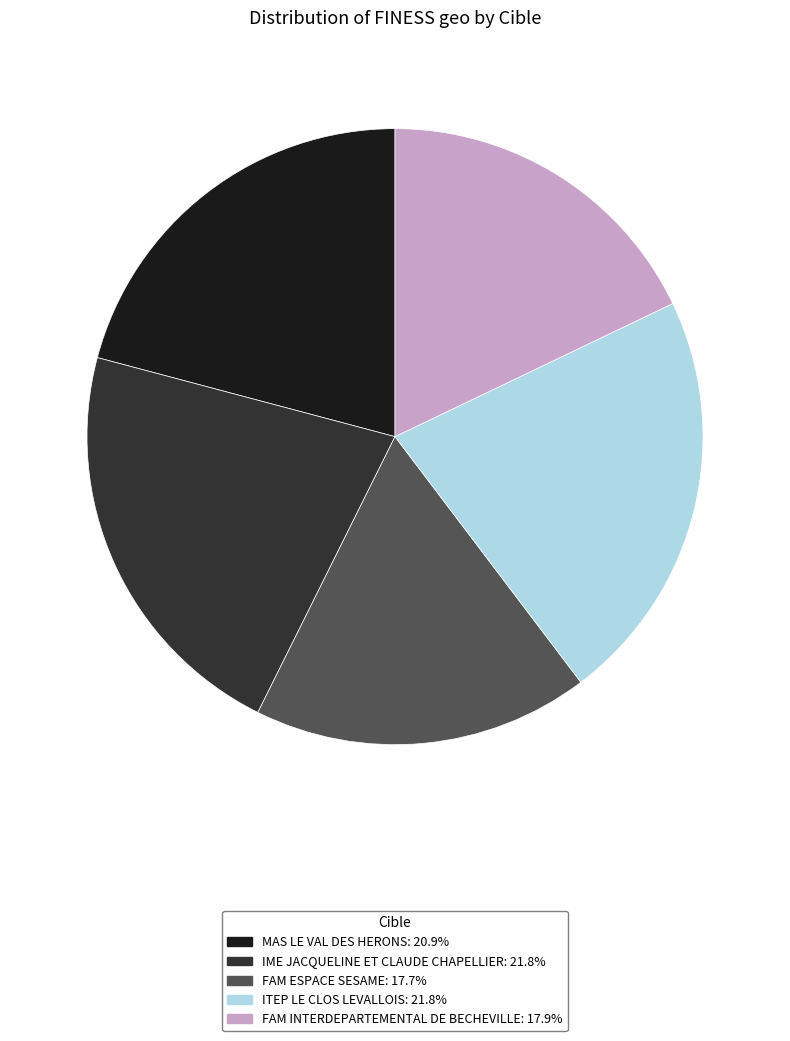

Approximately how many times larger is the value at FAM ESPACE SESAME: 17.7% compared to FAM INTERDEPARTEMENTAL DE BECHEVILLE: 17.9%?

1.0